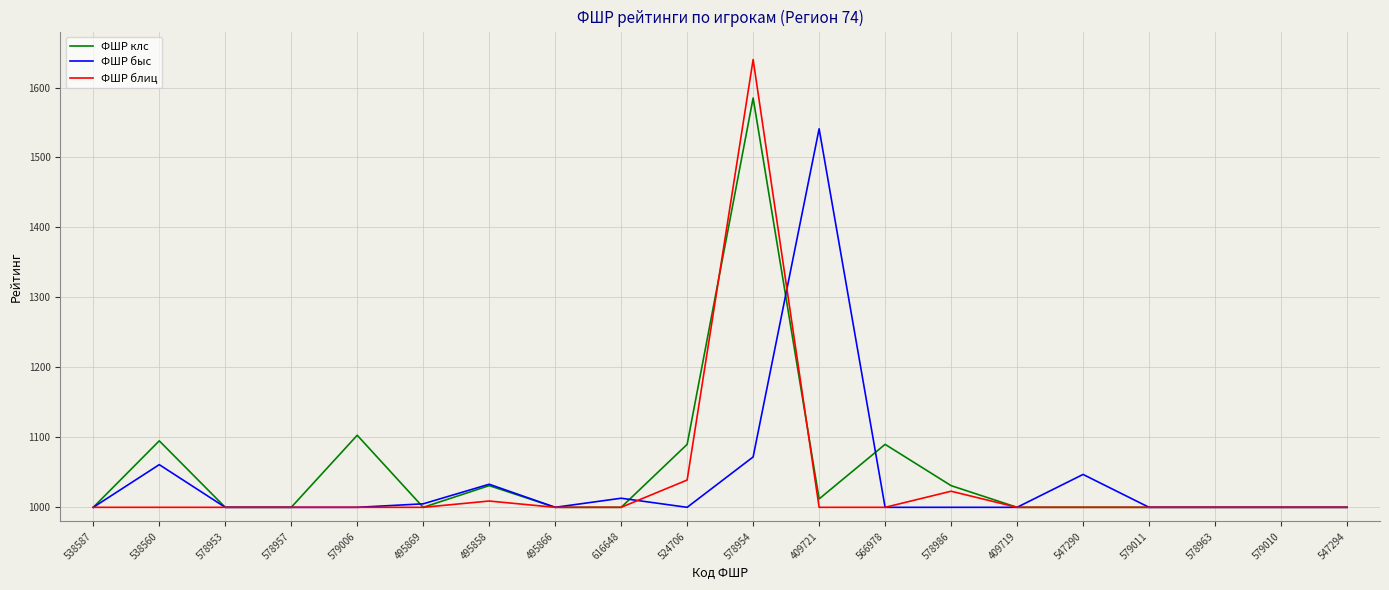

What is the total value across all series at 409721?

3553